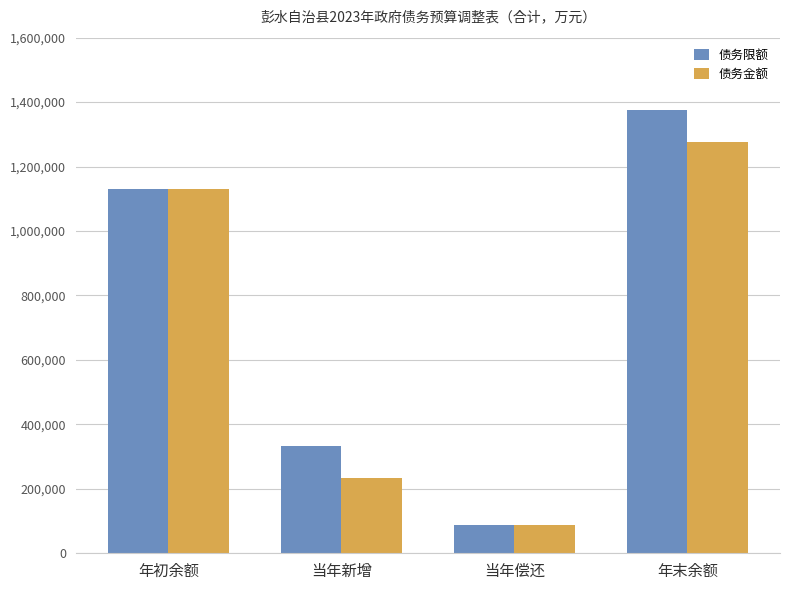

The value of 债务金额 at 年初余额 is 1129230. True or false?

True